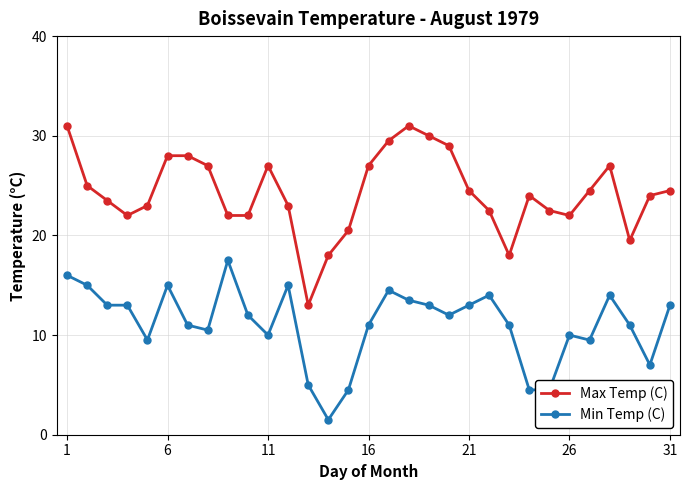

What is the difference between the second highest and minimum values in the Min Temp (C) series?

14.5